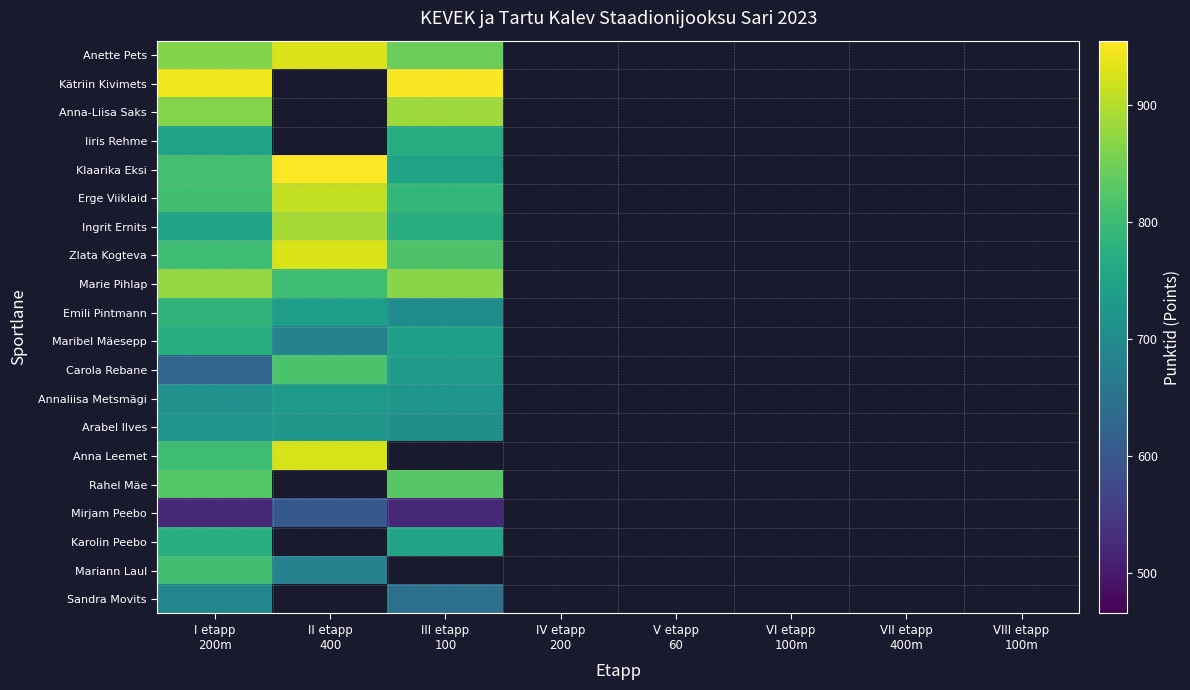

Which has a higher value, IV etapp
200 or V etapp
60?

V etapp
60